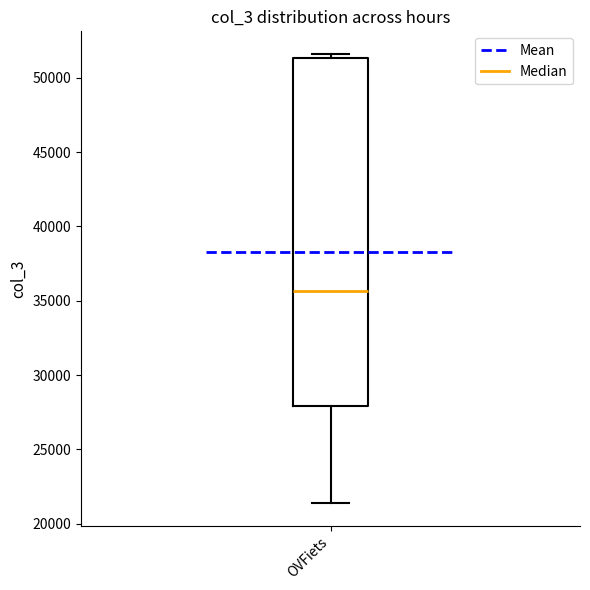

Transcribe this box plot: give where the median line is, the range the box spans, and where the two whiskers end, as read against the y-axis. The values are not printed on the chart, so give them approximately, as read against the axis.

median 35500, box 28000 to 51500, whiskers 21500 to 51500 (just above the box's upper edge)